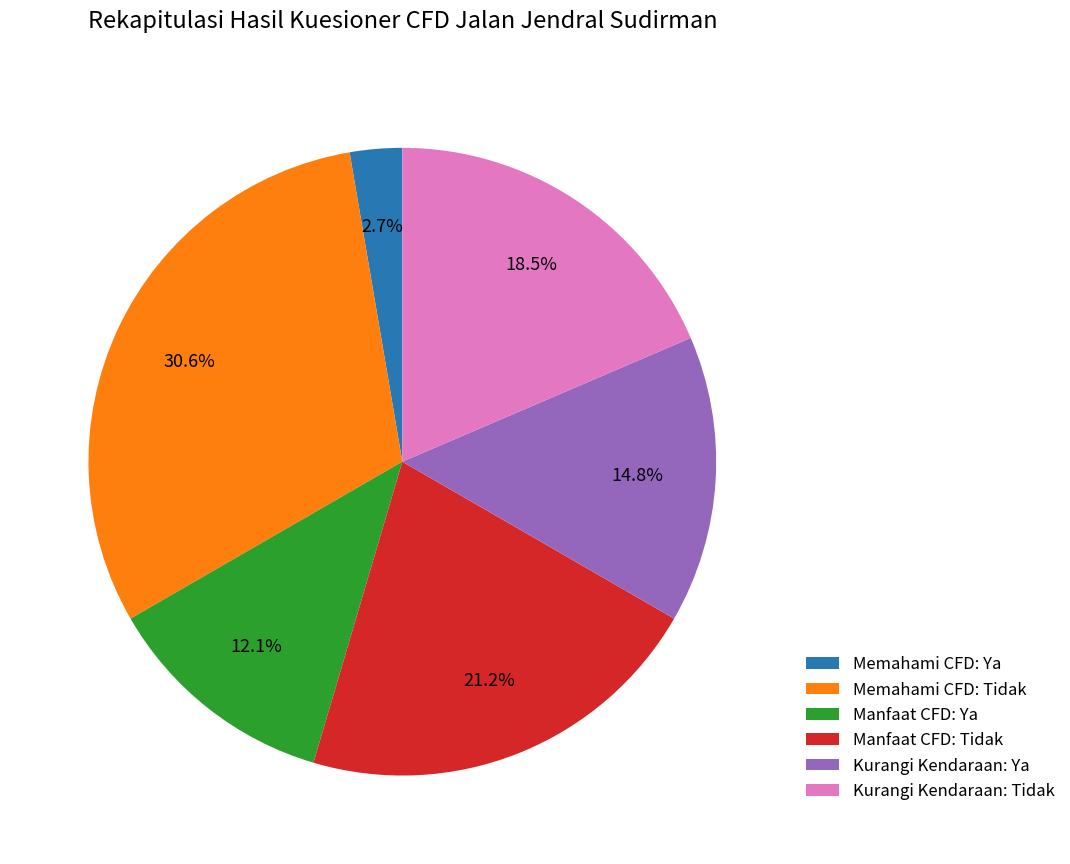

Which has a higher value, Kurangi Kendaraan: Ya or Memahami CFD: Tidak?

Memahami CFD: Tidak